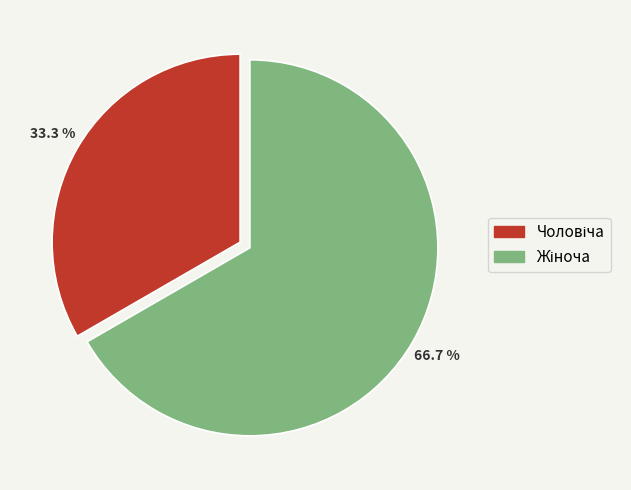

Is there a majority slice in this chart?

Yes